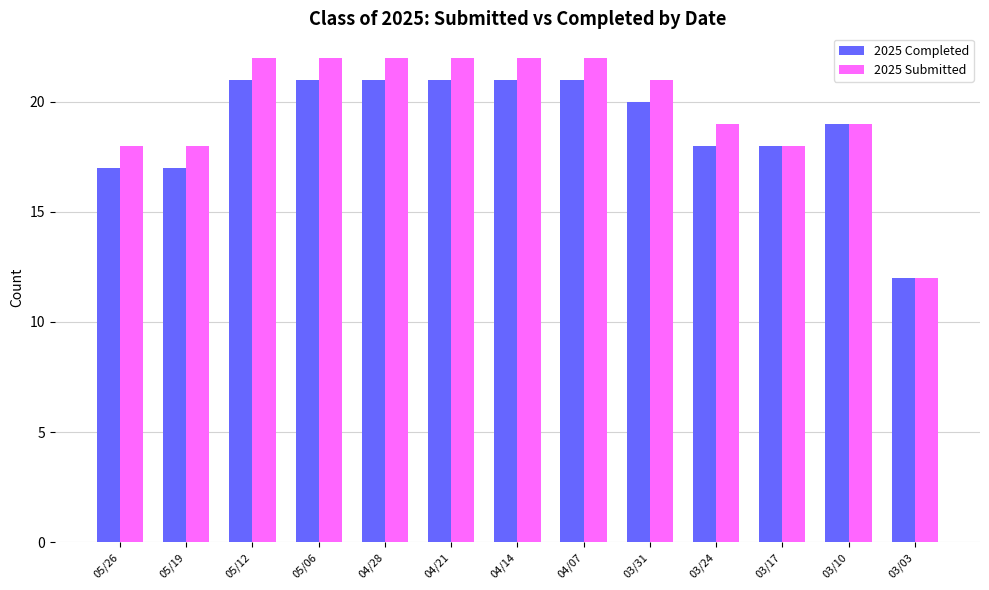

The value of 2025 Completed at 03/10 is 19. True or false?

True